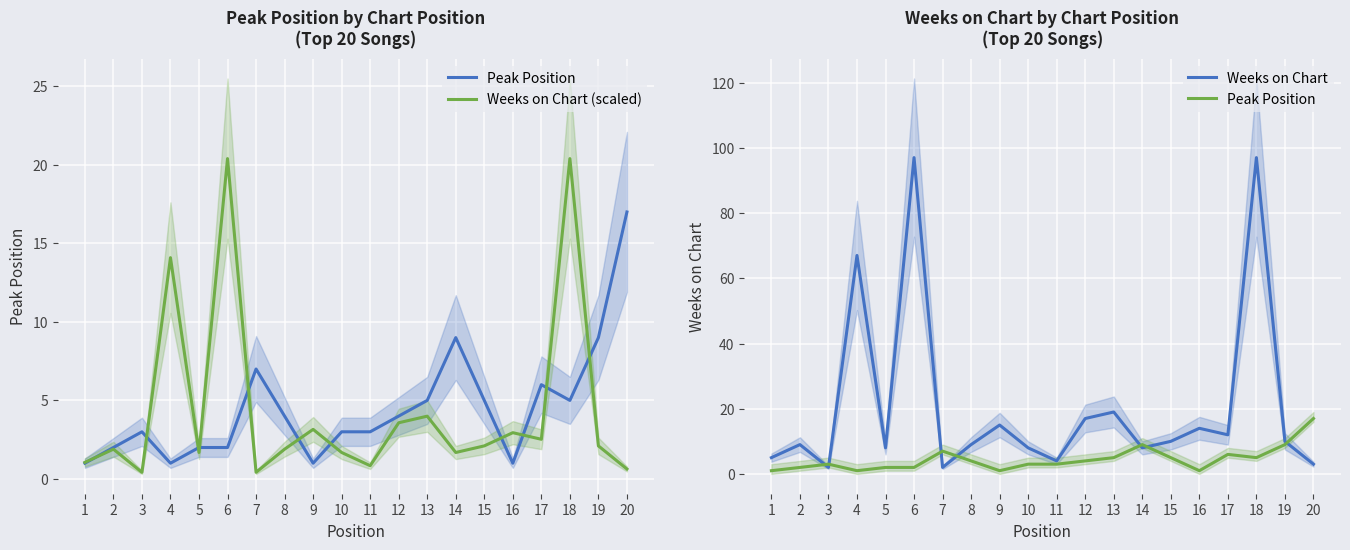

Is it true that Weeks on Chart equals 7.2 at 1?

False